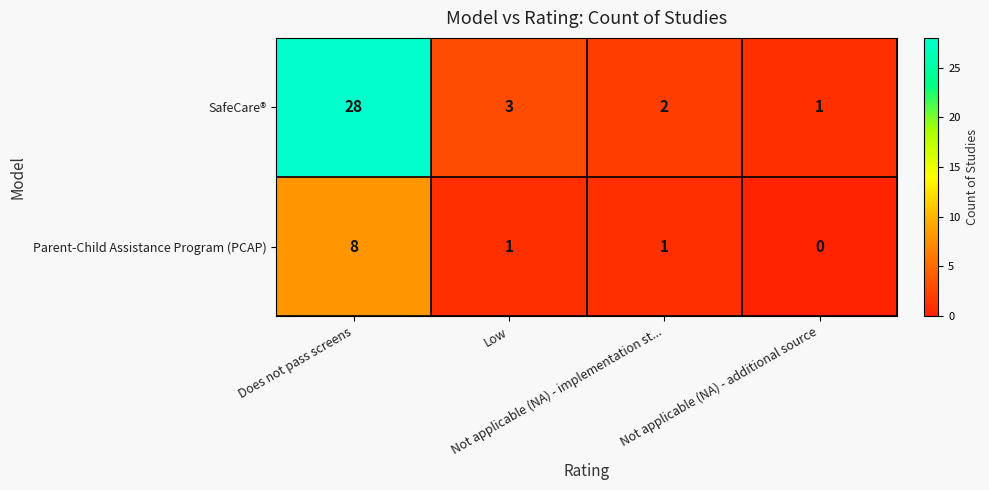

Rank the series by their average value, from highest to lowest.

SafeCare®, Parent-Child Assistance Program (PCAP)